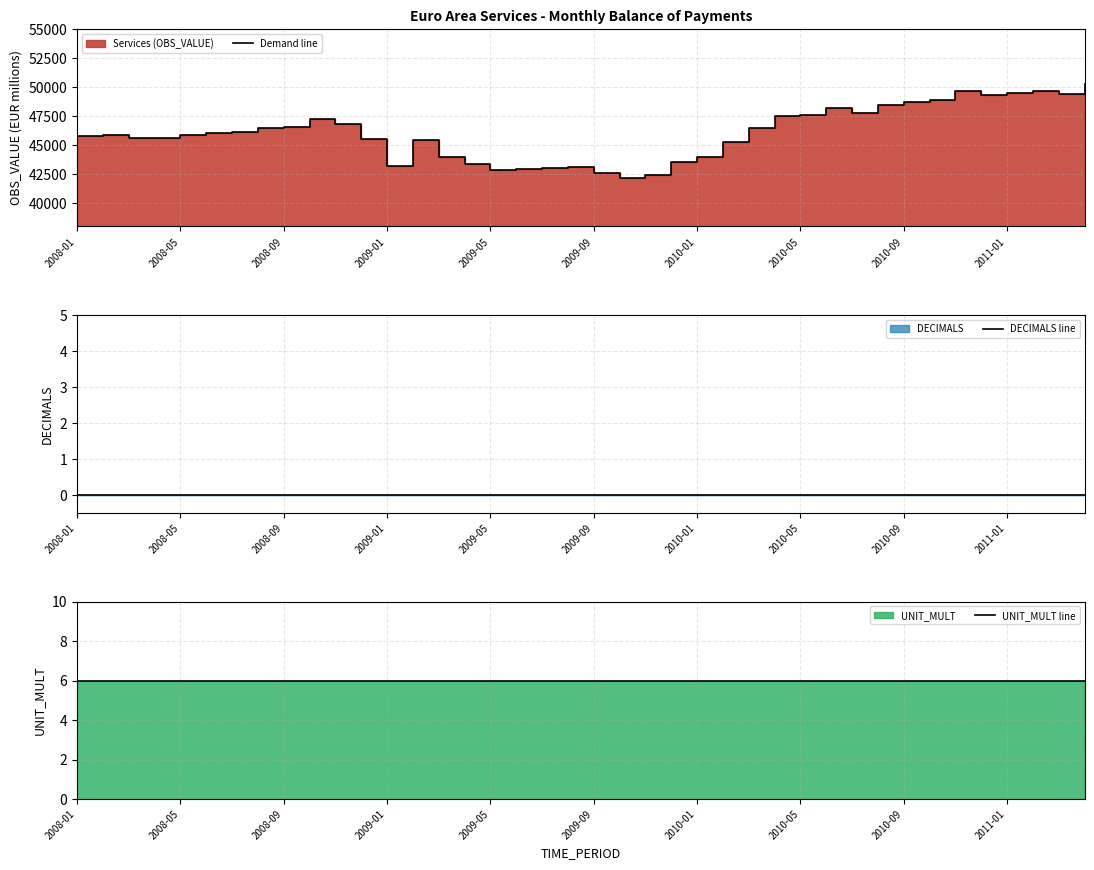

What is the greatest value displayed?

50222.9